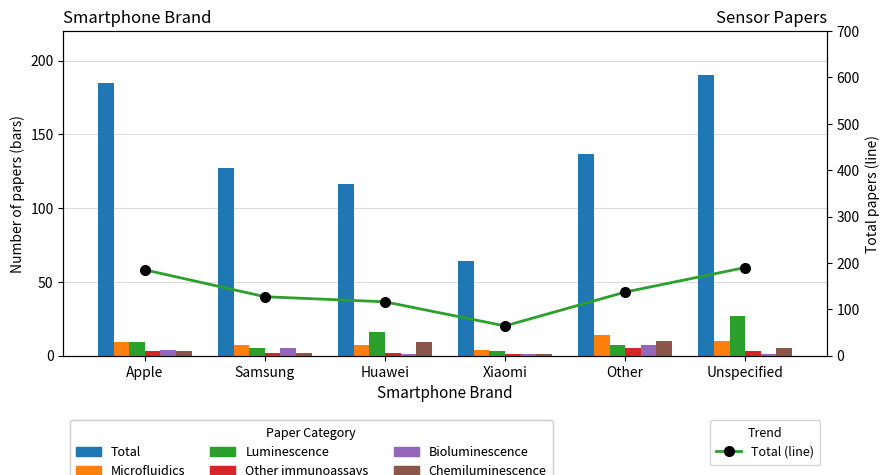

Is it true that Luminescence equals 7 at Other?

True